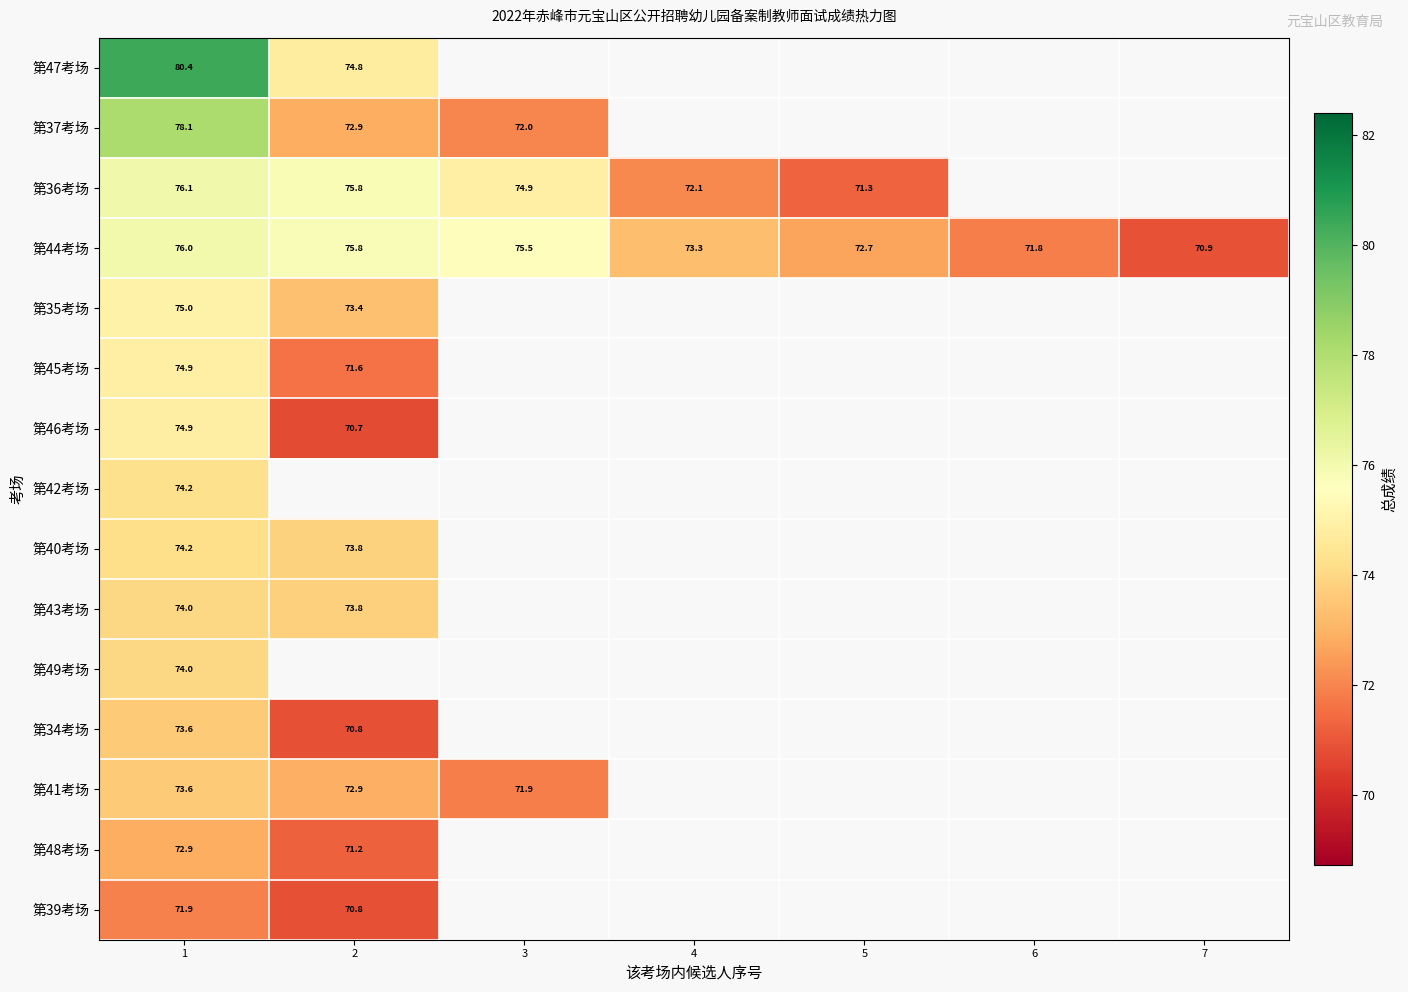

What is the spread (max minus min) of values at 1?

8.5